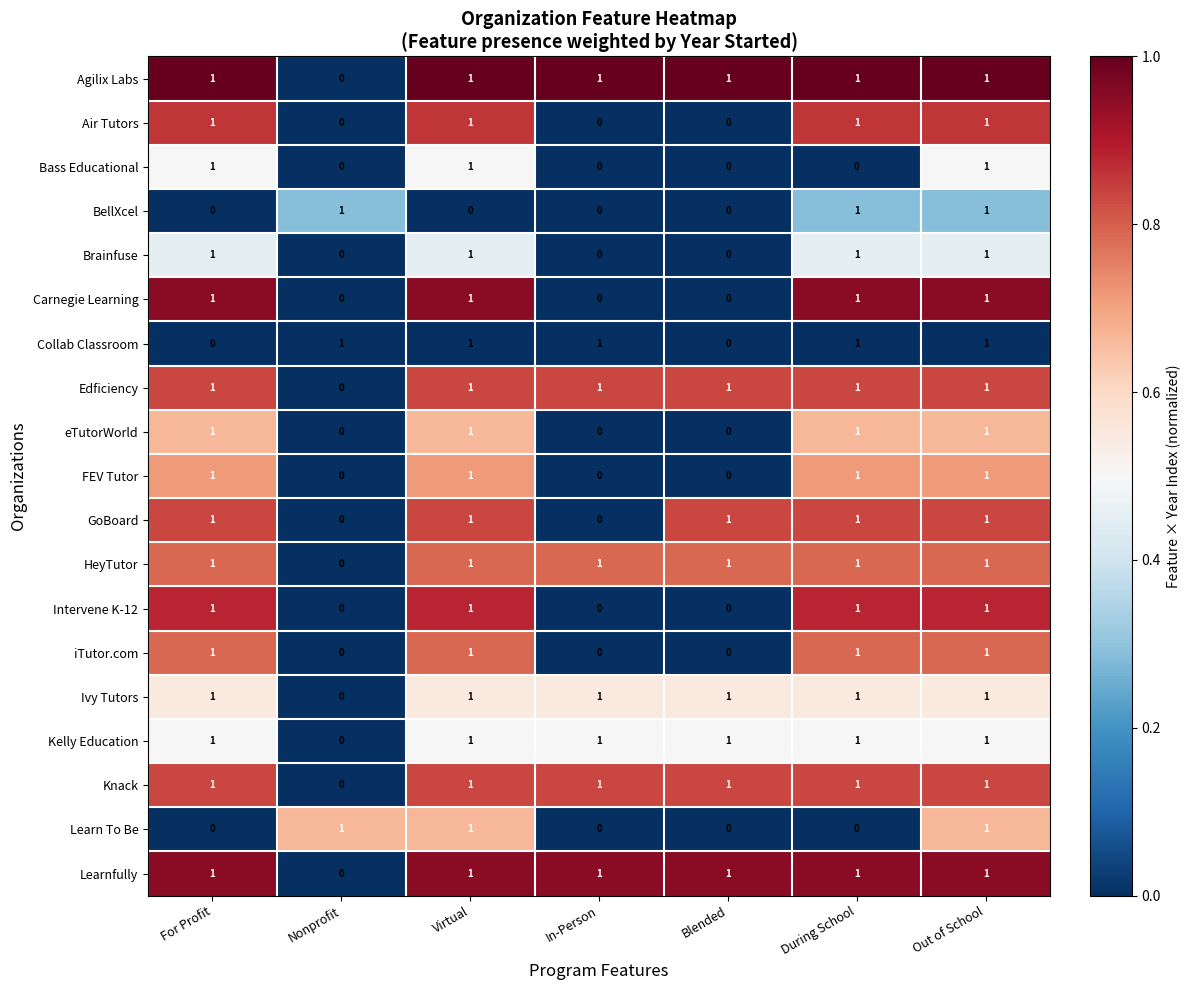

The iTutor.com series shows 0 at Blended. True or false?

True